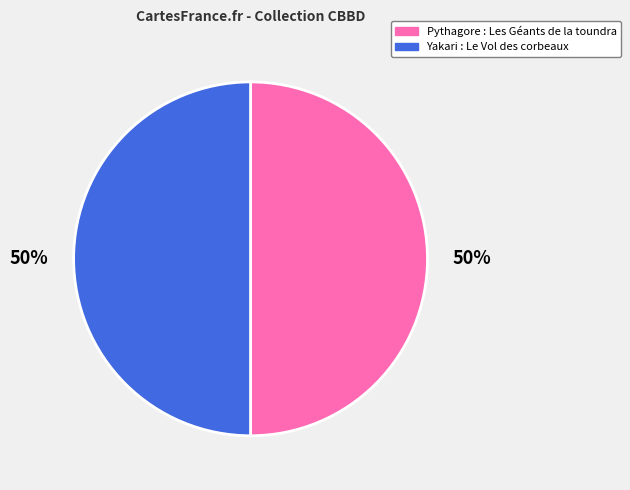

Approximately how many times larger is the value at Pythagore : Les Géants de la toundra compared to Yakari : Le Vol des corbeaux?

1.0